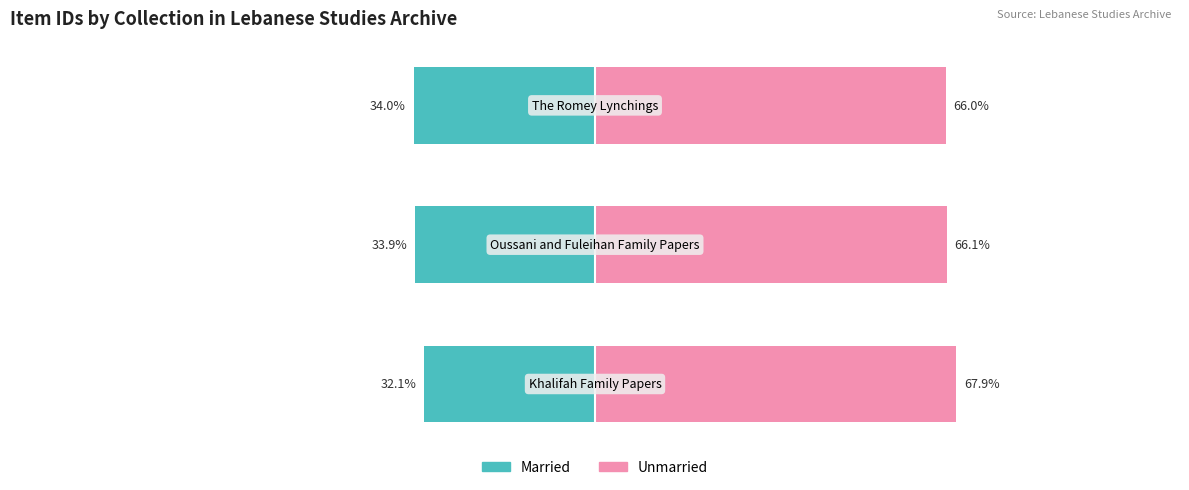

The Married series shows -46.4 at 1. True or false?

False